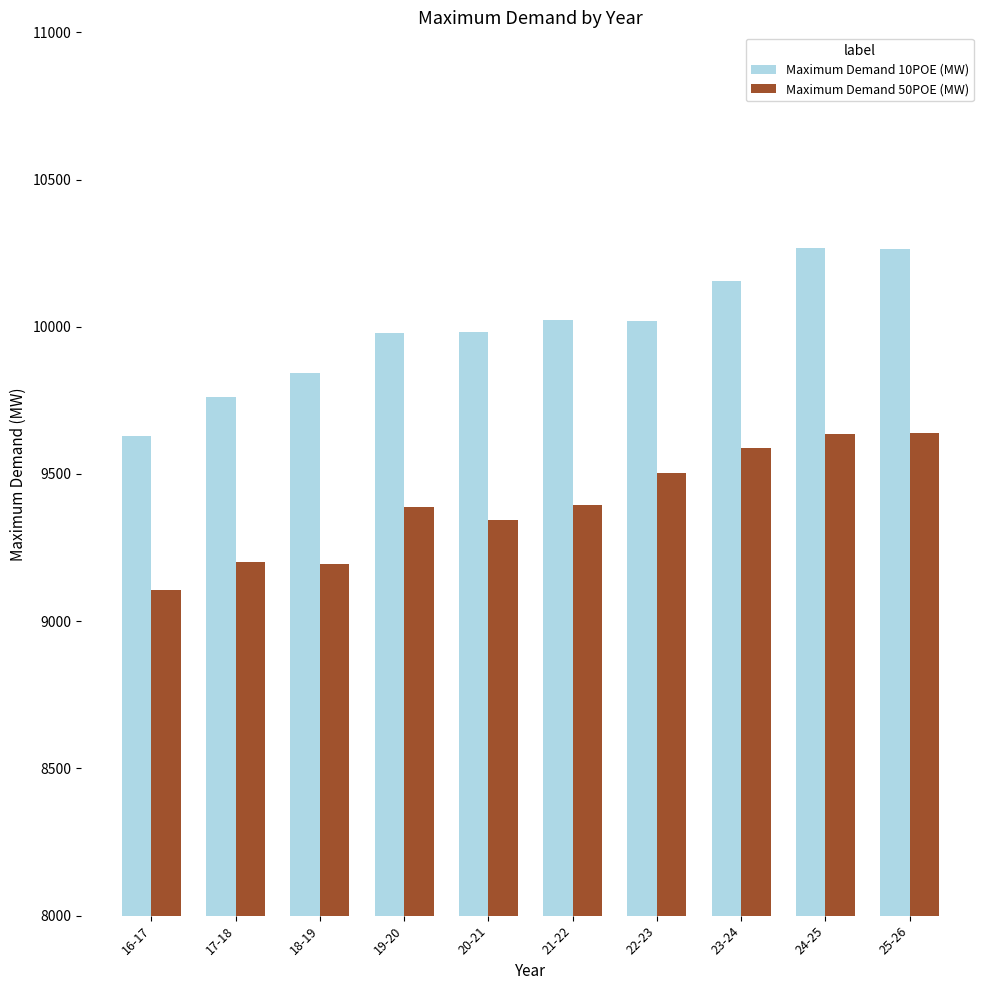

Is the value of Maximum Demand 10POE (MW) at 25-26 greater than the value of Maximum Demand 50POE (MW) at 17-18?

Yes